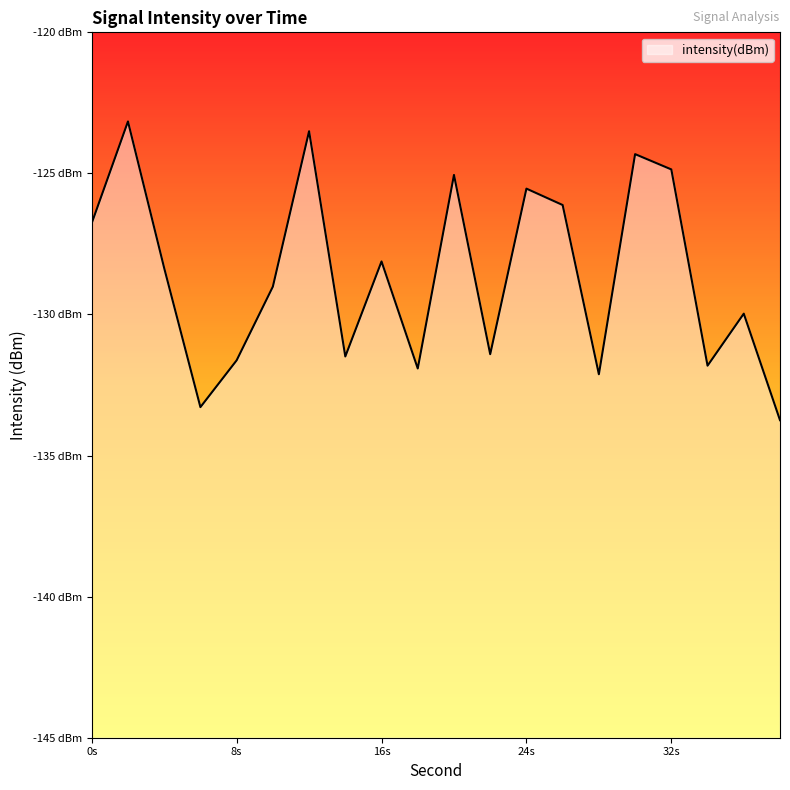

At which category does the data reach its first local peak?

2